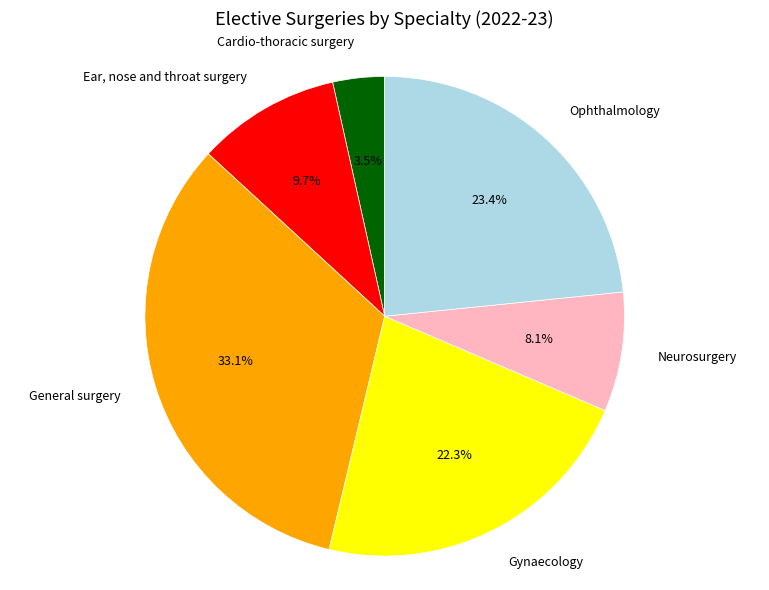

Do Cardio-thoracic surgery and General surgery together represent more than half of the pie?

No